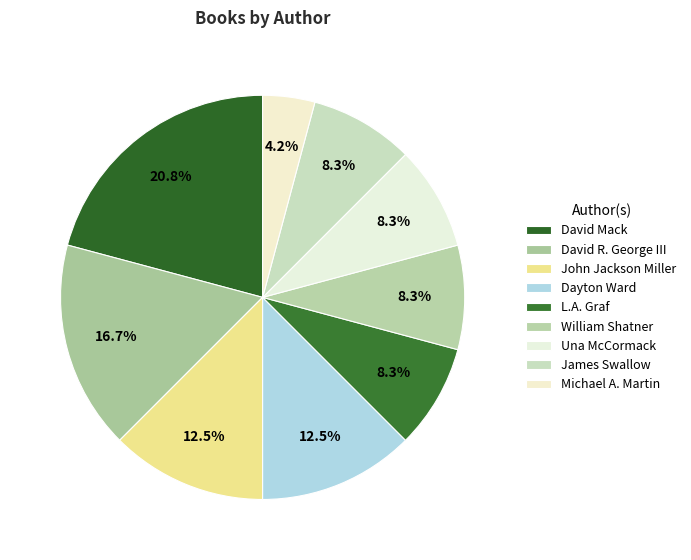

Rank the categories by value from lowest to highest.

Michael A. Martin, L.A. Graf, William Shatner, Una McCormack, James Swallow, John Jackson Miller, Dayton Ward, David R. George III, David Mack